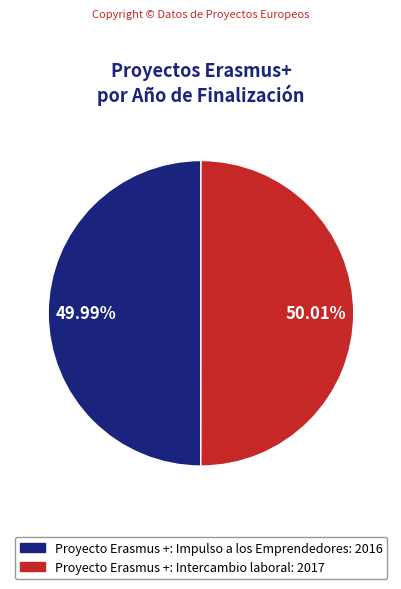

To the nearest percent, what portion does Proyecto Erasmus +: Impulso a los Emprendedores represent?

50%